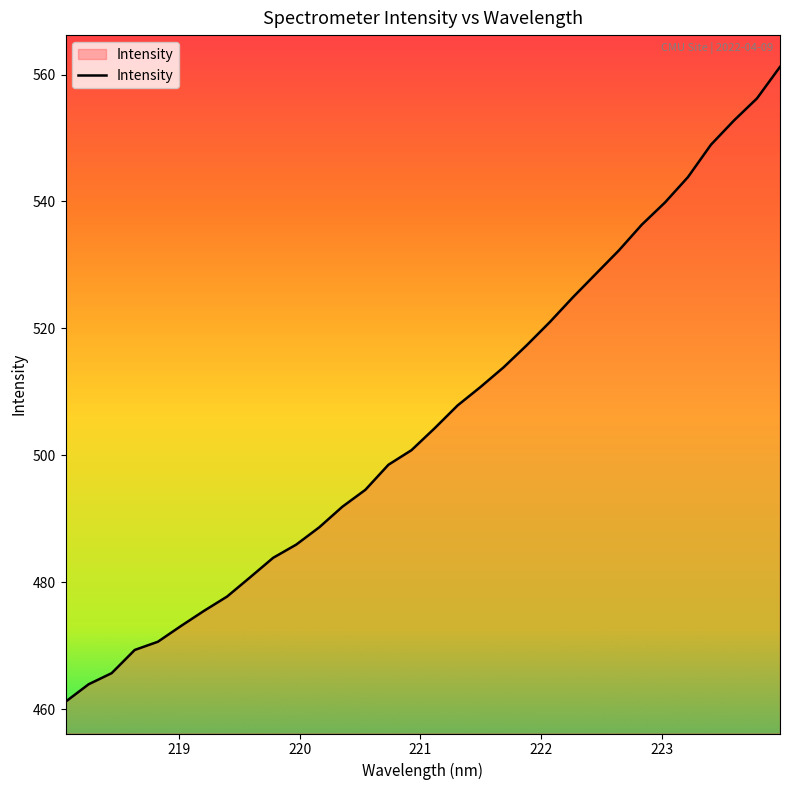

How many values are below 504?

16